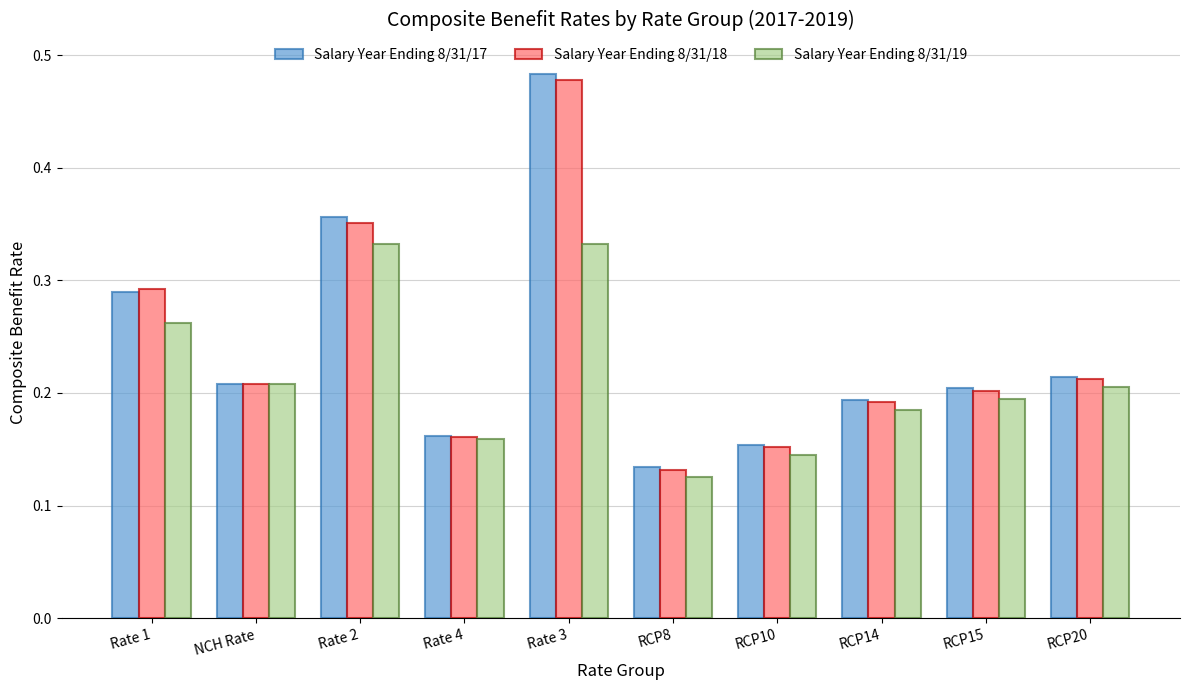

What is the sum of all Salary Year Ending 8/31/19 values?

2.1